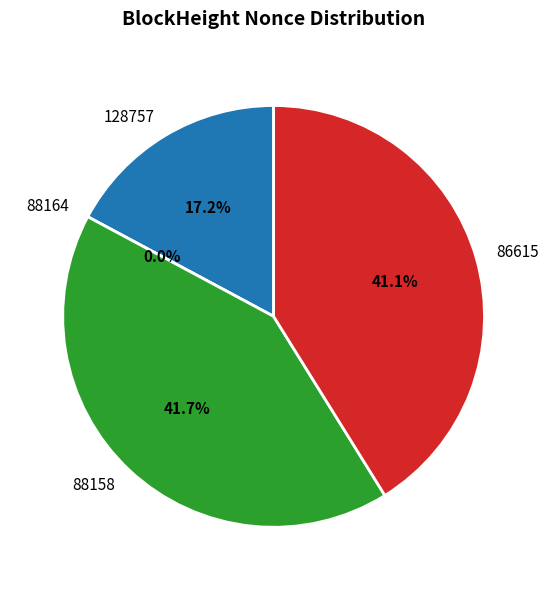

Does any single category account for the majority?

No